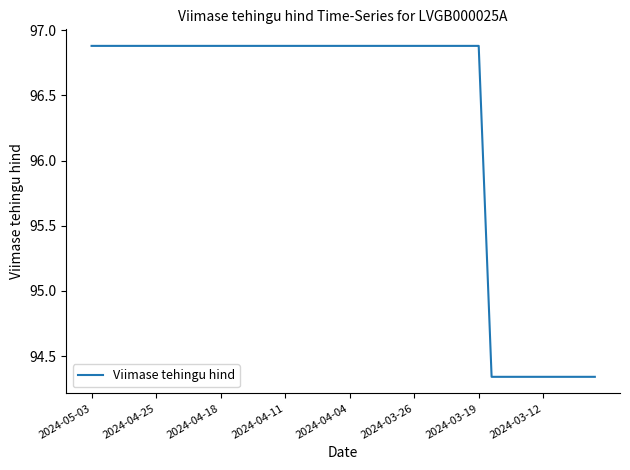

What is the maximum value shown in the chart?

96.9